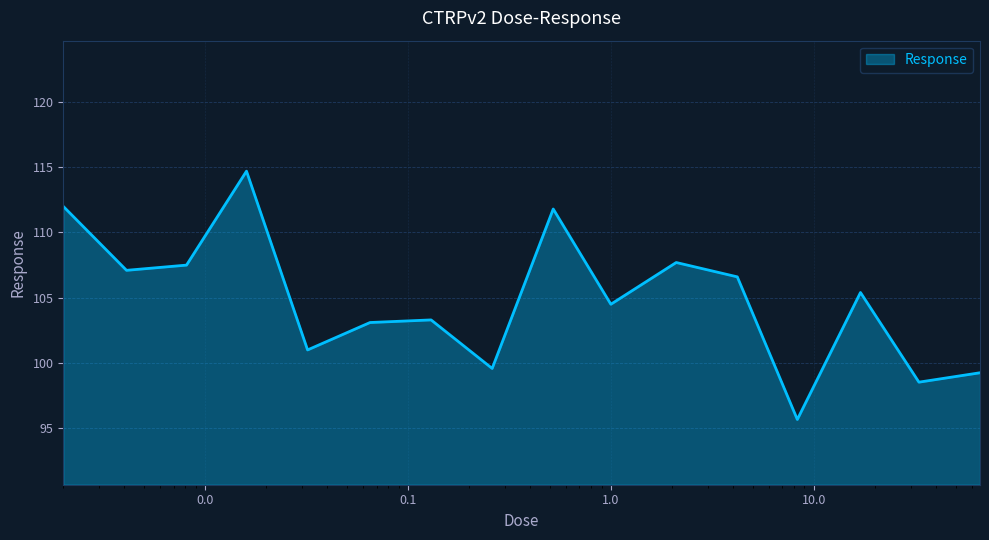

What is the smallest value displayed?

95.7